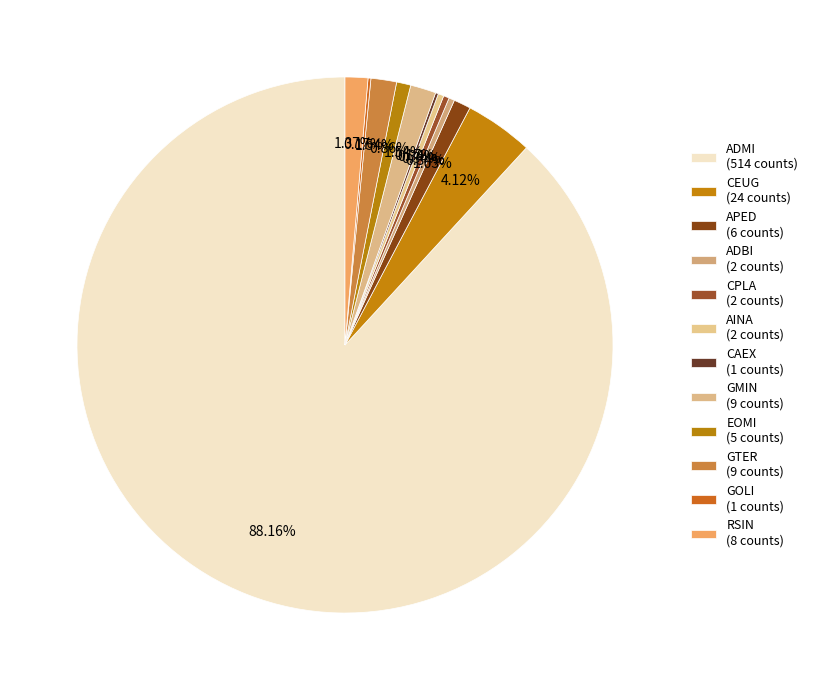

How many slices are in this pie chart?

12